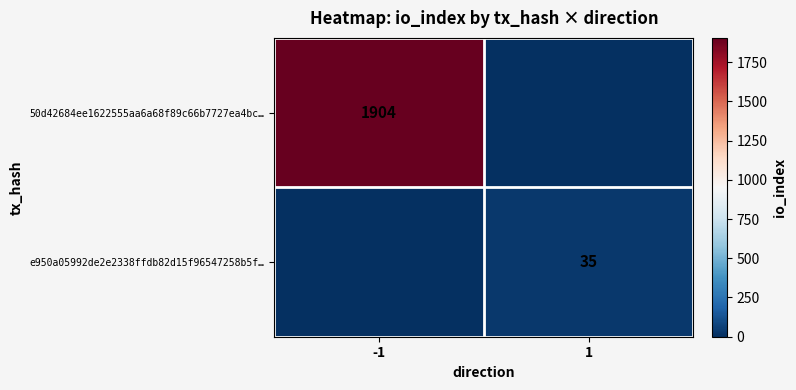

The e950a05992de2e2338ffdb82d15f96547258b5f… series shows 35 at 1. True or false?

True